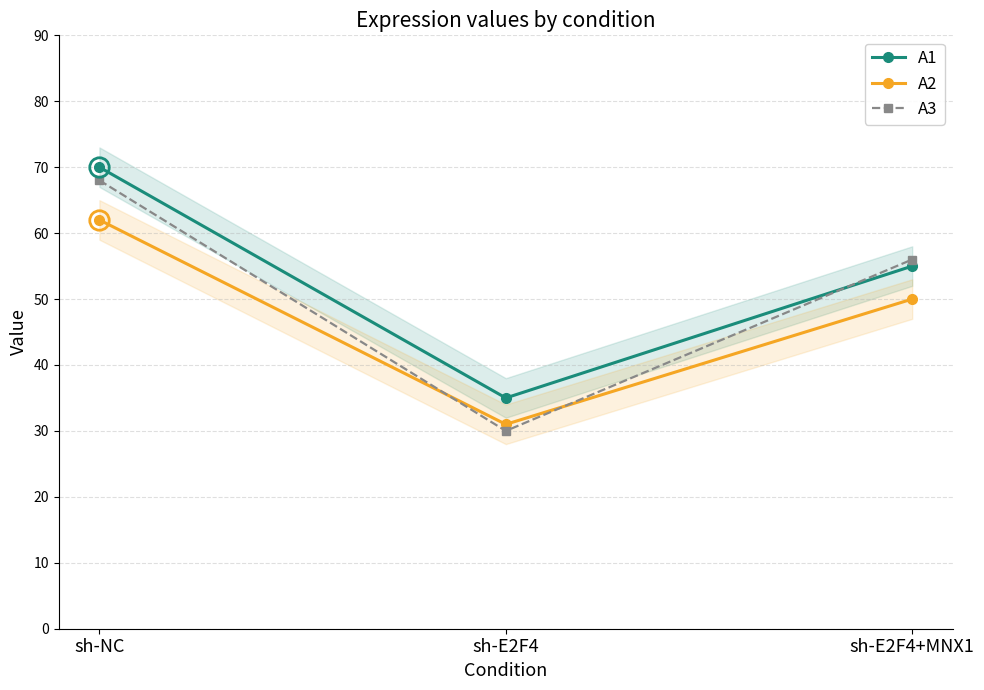

Reading right to left, extract all data points from this chart.

A1: 55	35	70
A2: 50	31	62
A3: 56	30	68